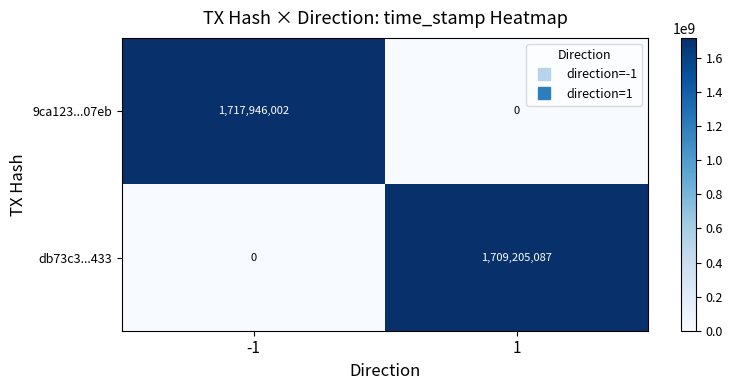

Is it true that db73c3...433 equals -1050279672 at -1?

False